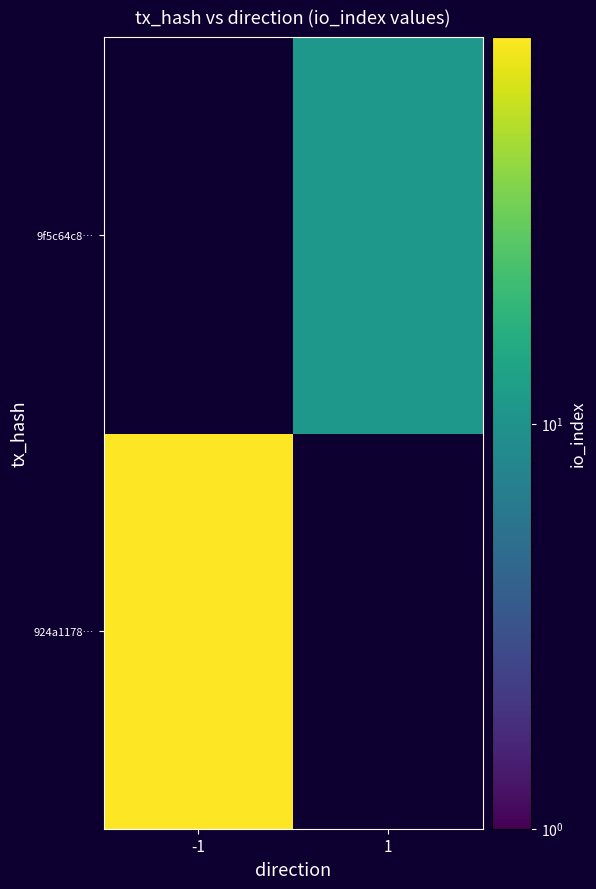

What is the smallest value displayed?

11.0